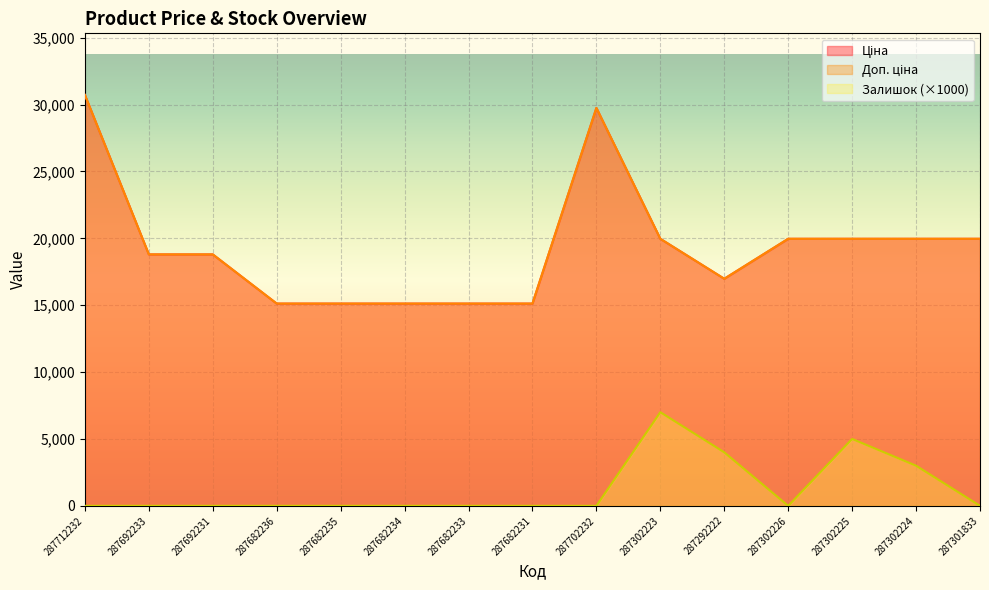

True or false: Залишок and Ціна intersect in this chart.

False